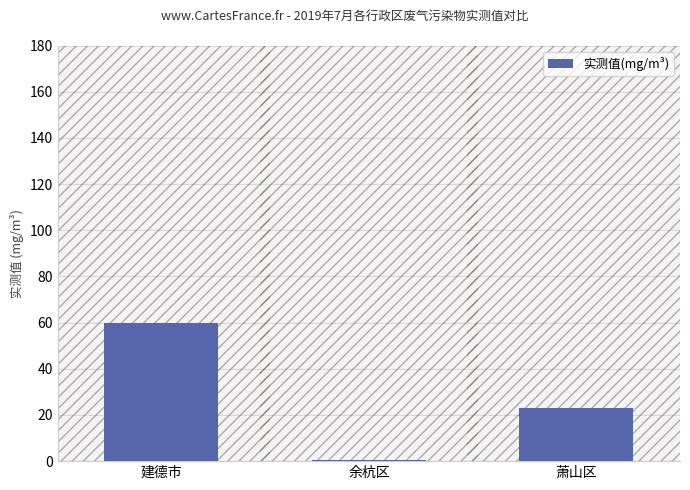

Are the bars grouped side by side (vs. stacked)?

No